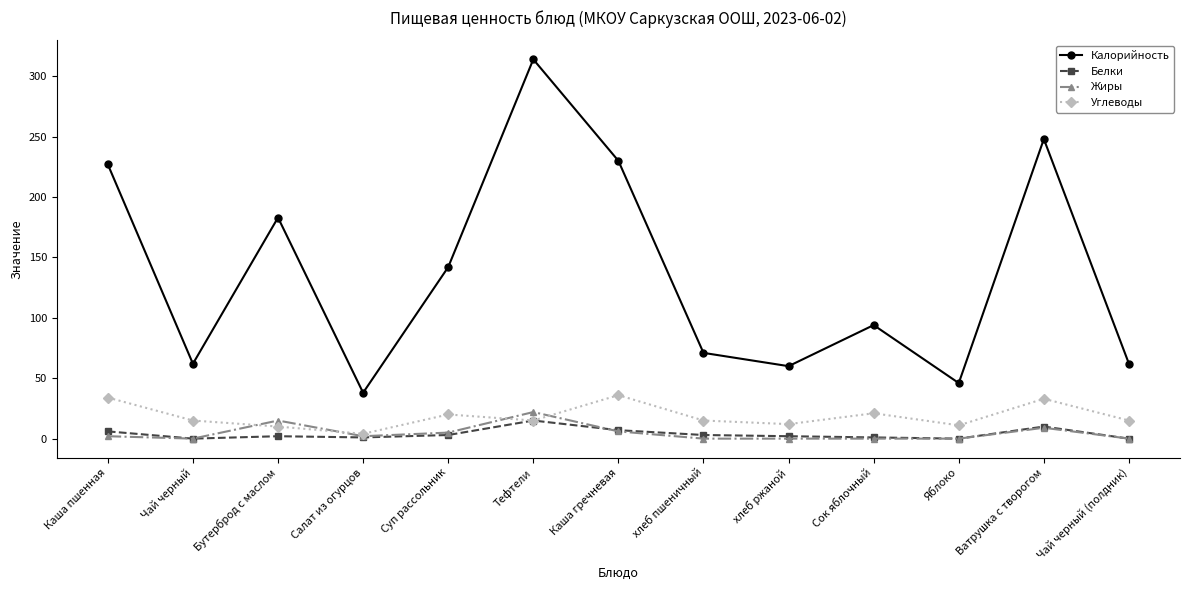

Where is the first local maximum for Углеводы?

Суп рассольник